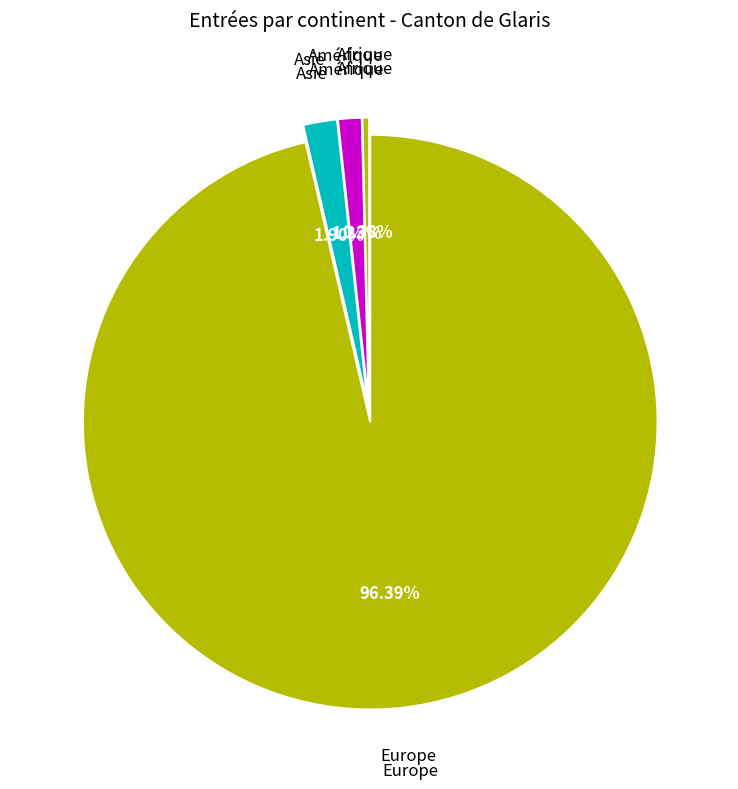

How many slices are in this pie chart?

4